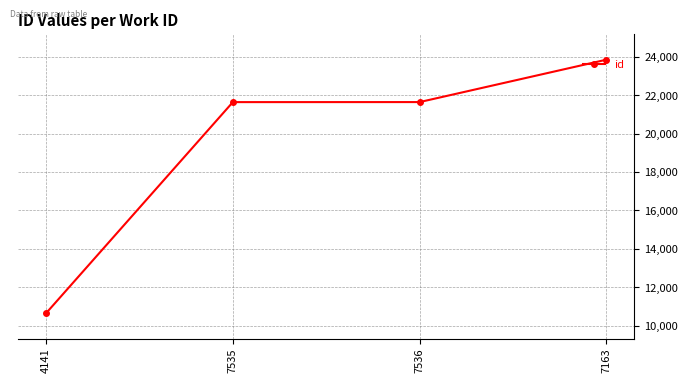

Is this an area chart (filled region under the line)?

No